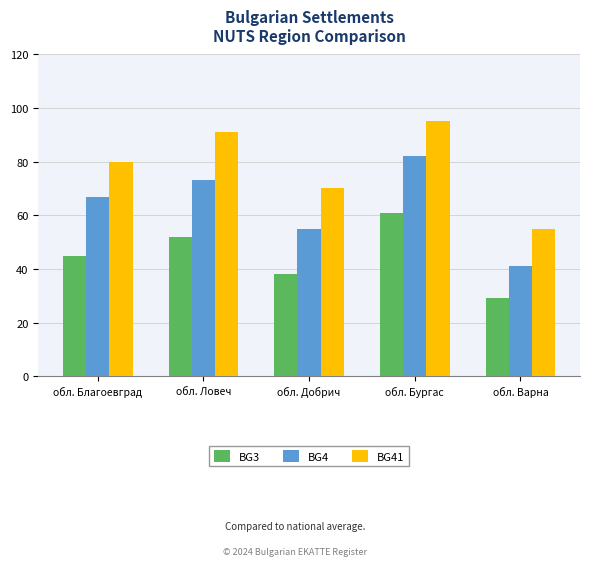

What is the value of the BG41 bar at the 2nd from the left?

91